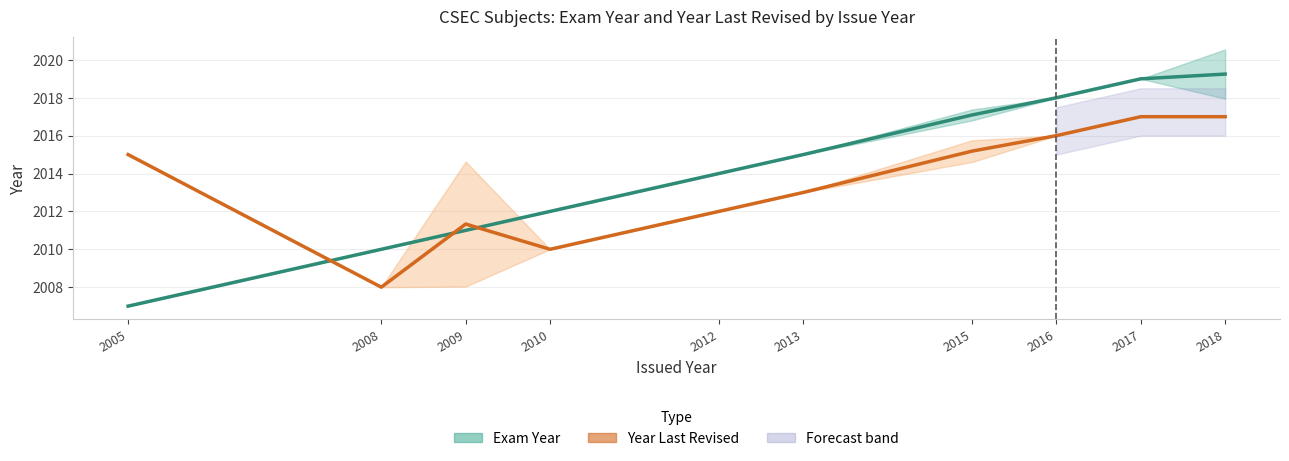

What value does the Year Last Revised series have at 2018?

2017.0